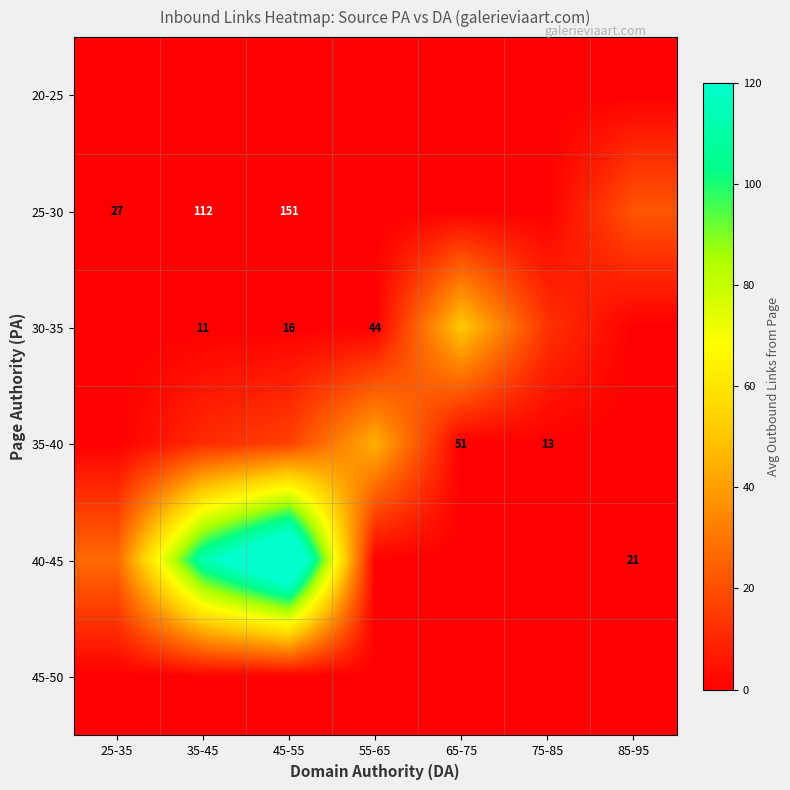

Count the number of categories in the chart.

7